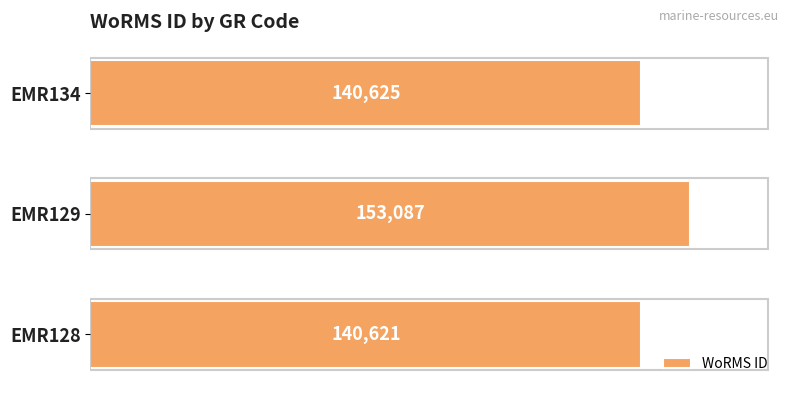

What is the change in value from EMR128 to EMR134?

+4